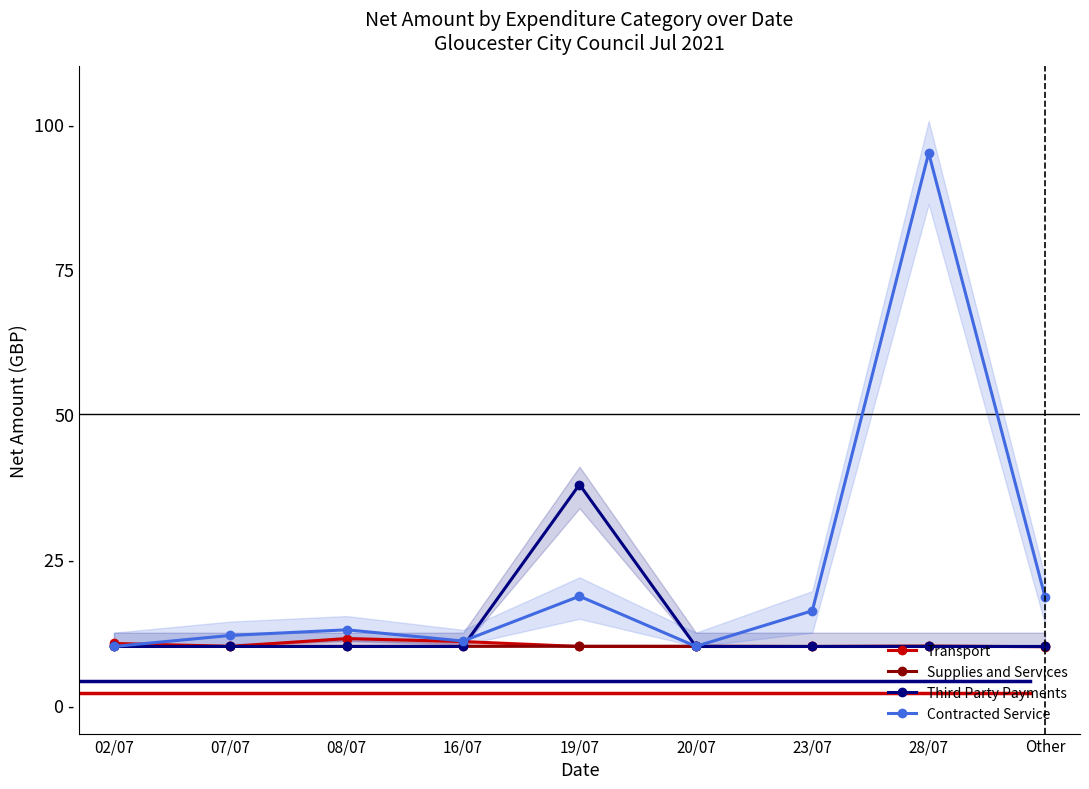

What is the average value of the Transport series?

10.3